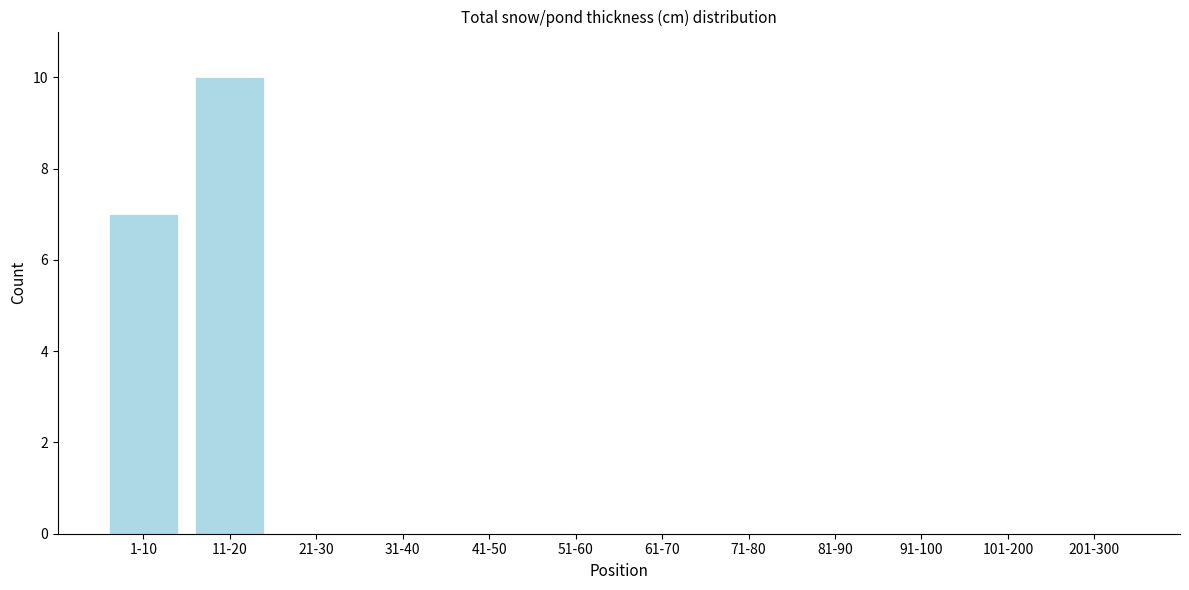

Reading left to right, transcribe all the data shown in this chart.

1-10=7	11-20=10	21-30=0	31-40=0	41-50=0	51-60=0	61-70=0	71-80=0	81-90=0	91-100=0	101-200=0	201-300=0